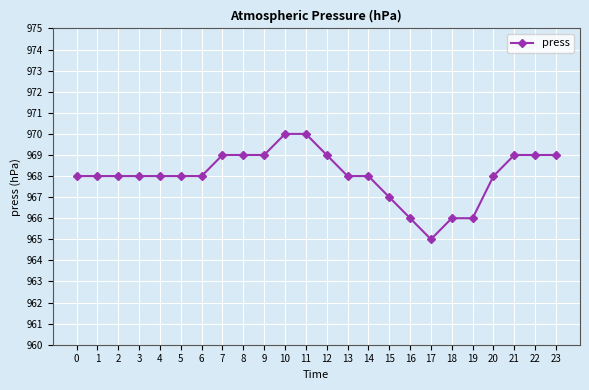

What is the sum of the values at 23 and 0?

1937